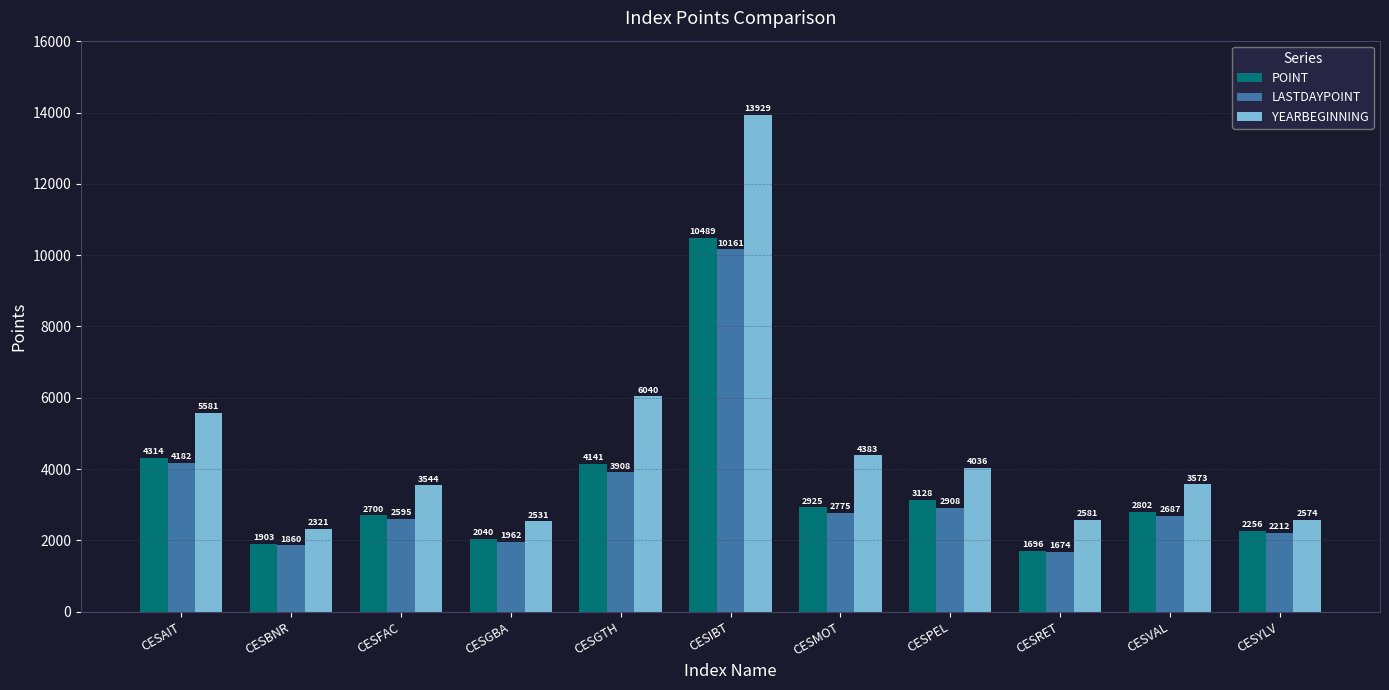

At which category is the sum across all series the highest?

CESIBT